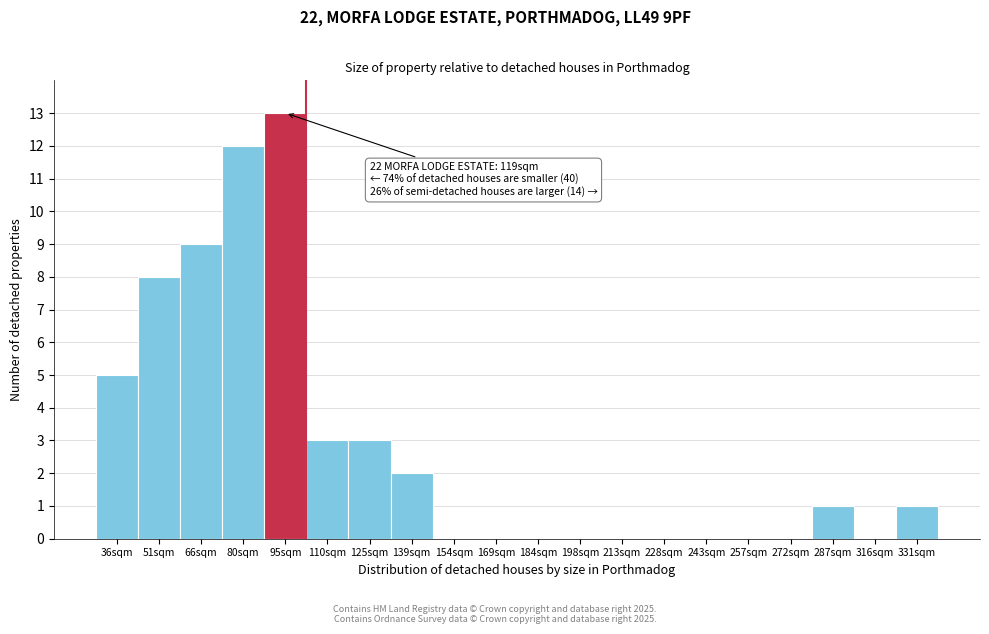

Reading left to right, what are all the values shown in this chart?

36sqm=5	51sqm=8	66sqm=9	80sqm=12	95sqm=13	110sqm=3	125sqm=3	139sqm=2	154sqm=0	169sqm=0	184sqm=0	198sqm=0	213sqm=0	228sqm=0	243sqm=0	257sqm=0	272sqm=0	287sqm=1	316sqm=0	331sqm=1